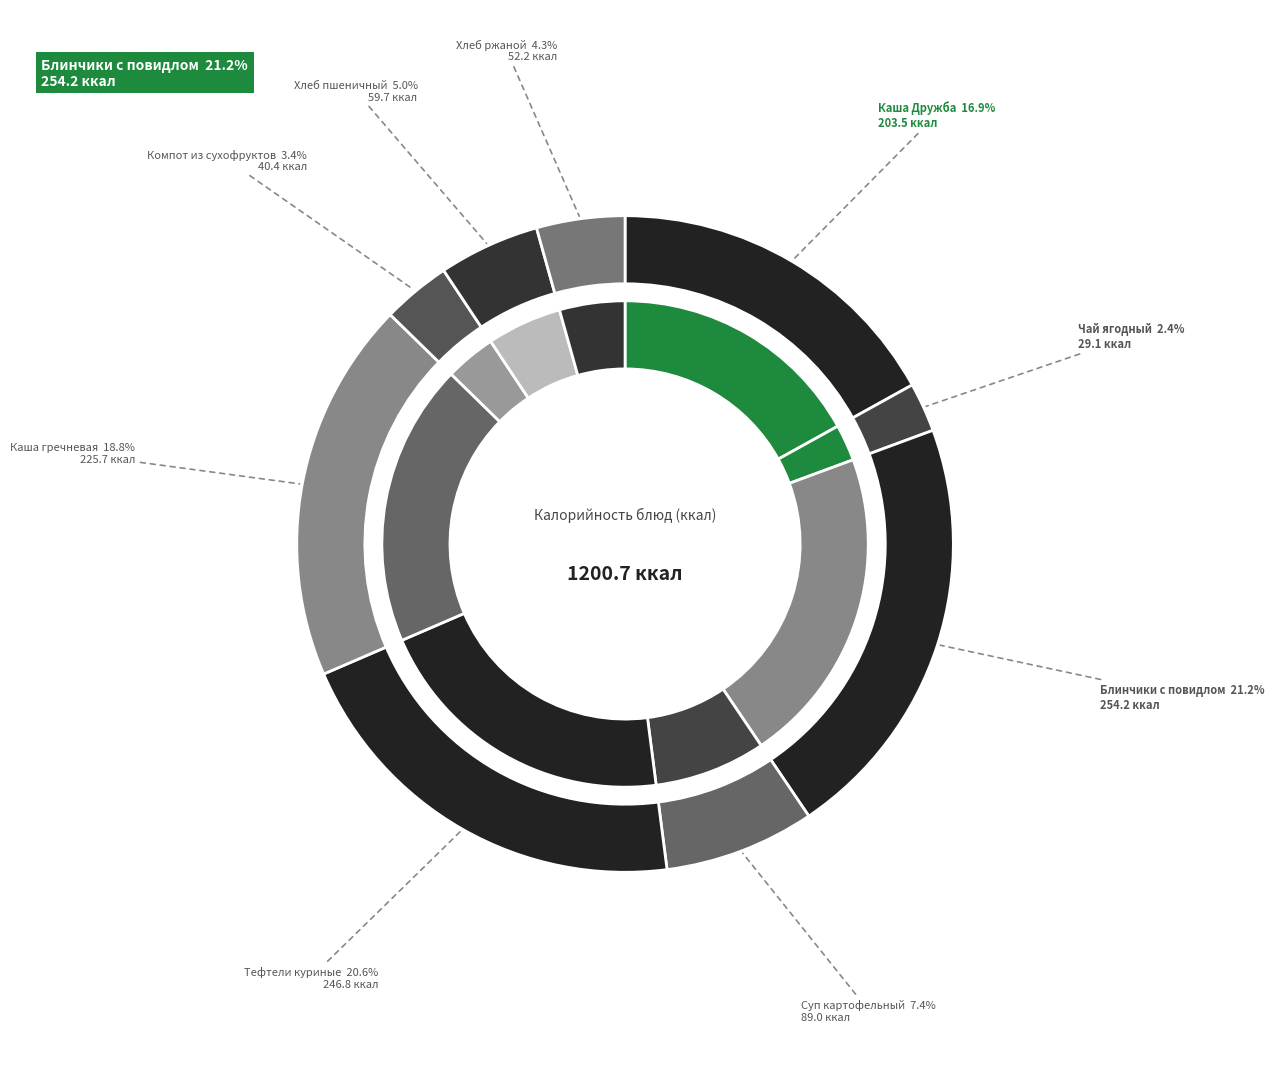

How many slices are in this pie chart?

9